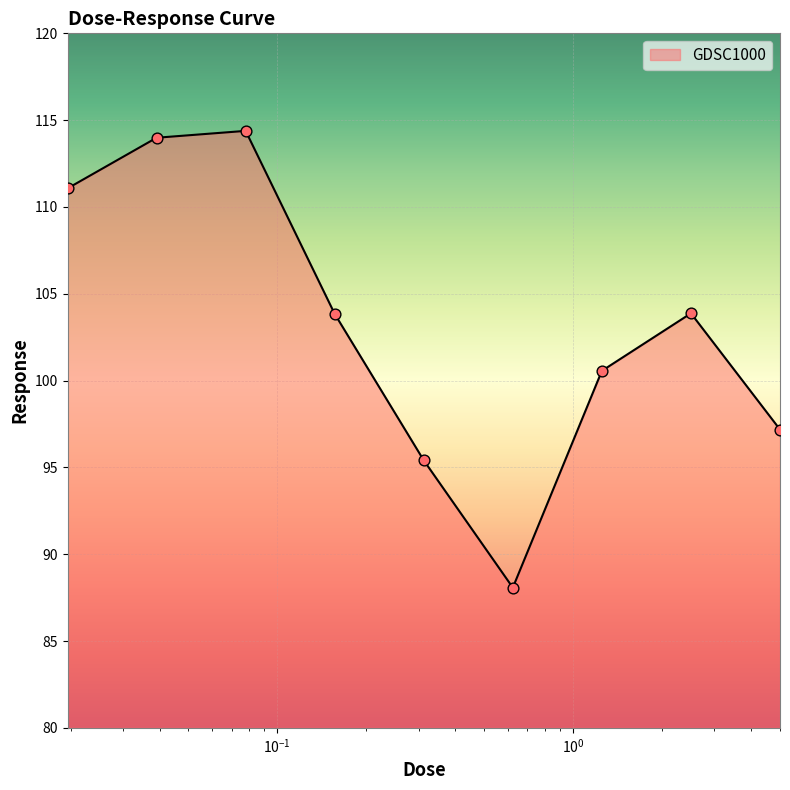

What is the difference between the maximum and minimum values?

26.3